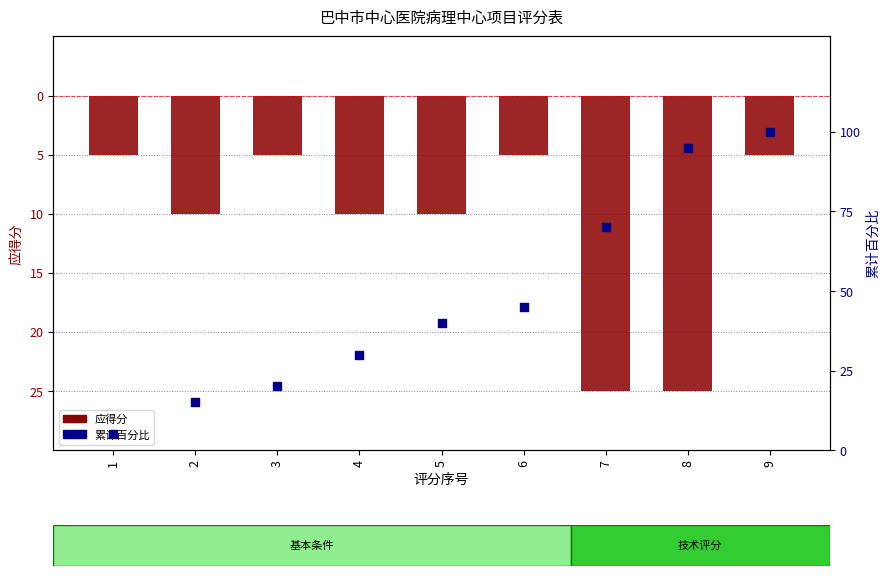

Which series reaches the maximum Y coordinate?

累计百分比